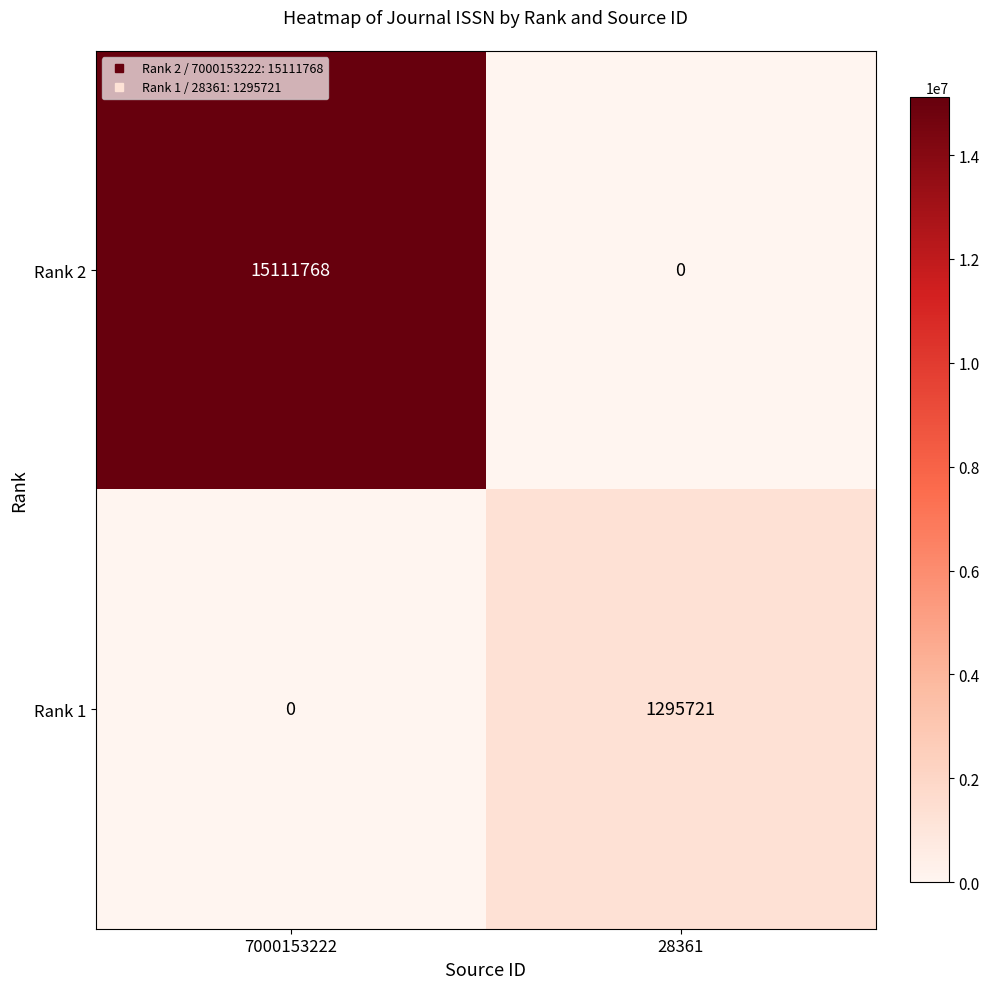

List the series in order of their peak value, highest first.

Rank 2, Rank 1